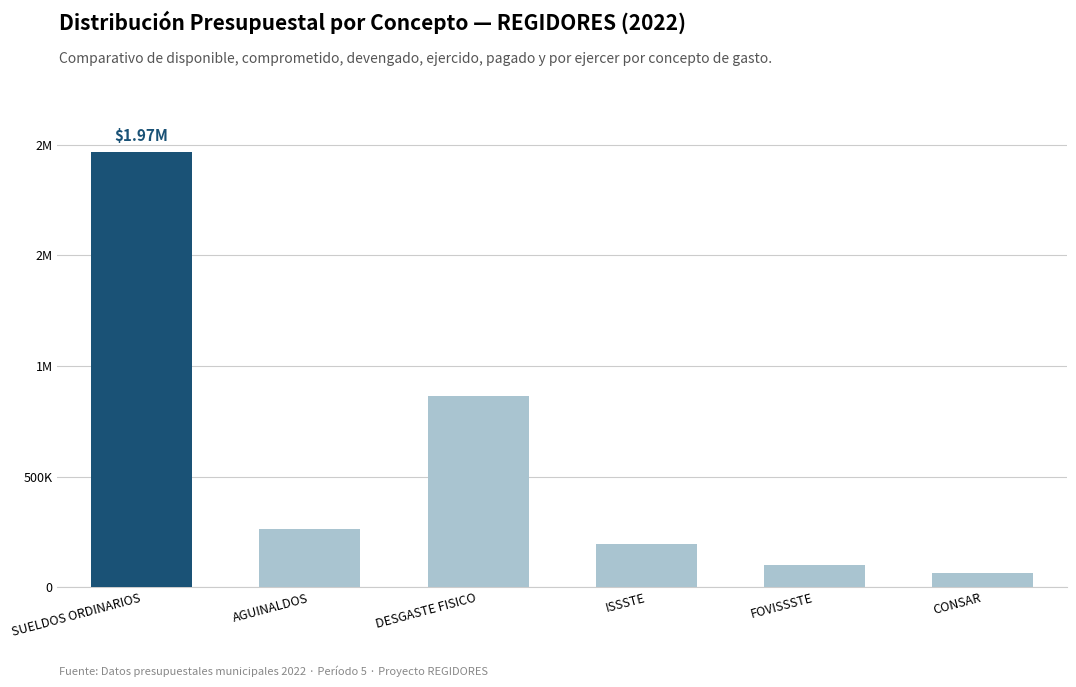

Does the chart contain any negative values?

No